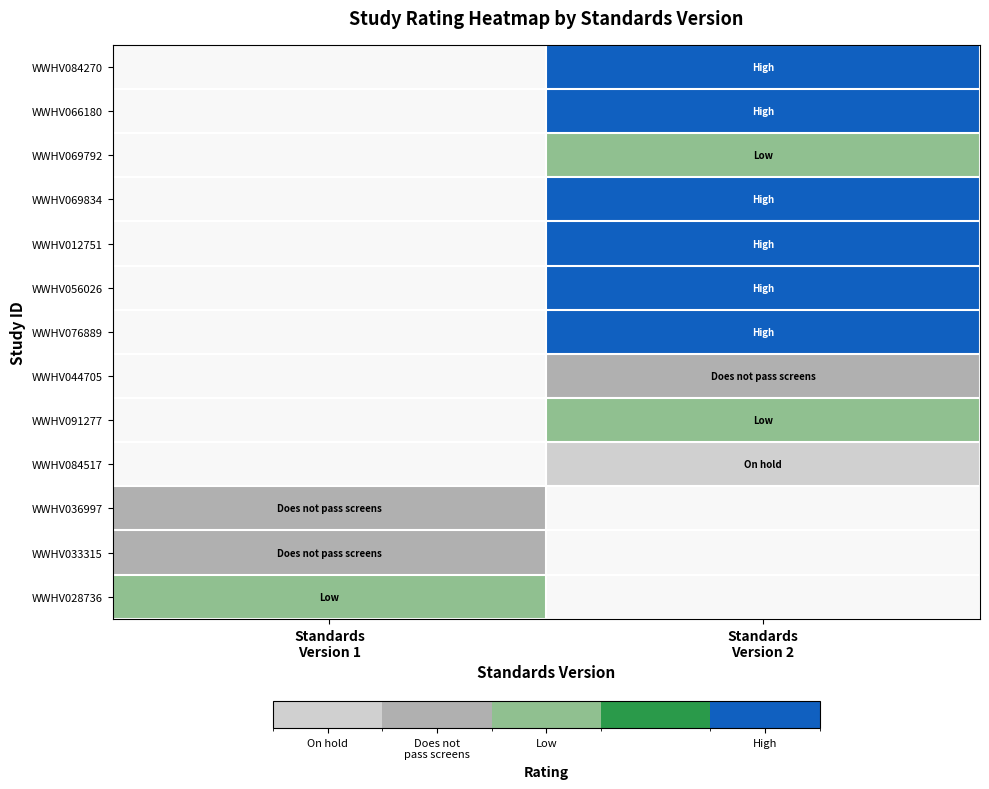

What is the smallest value displayed?

-1.0